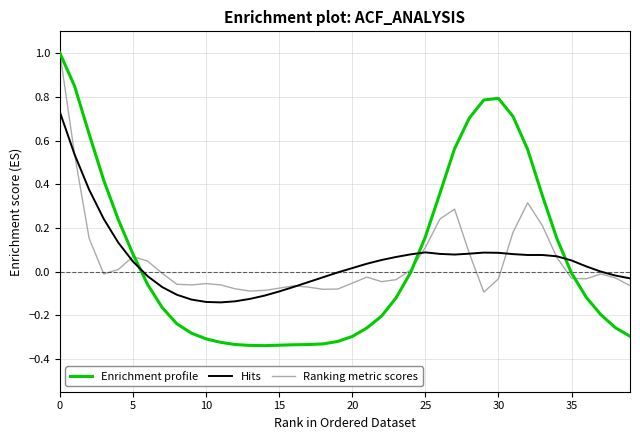

After their last crossing, which series has the higher values: Enrichment profile or Hits?

Hits